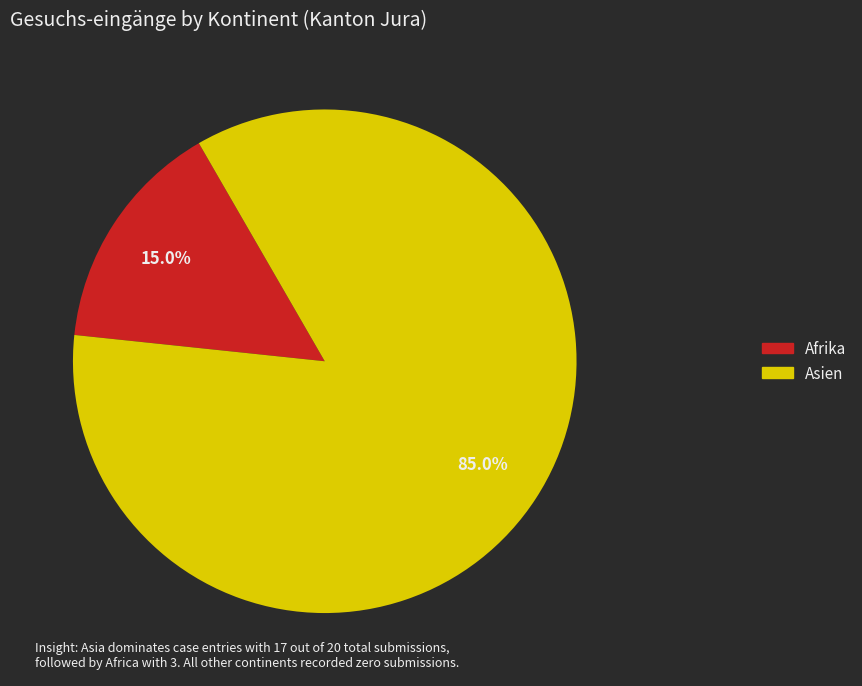

Does any single category account for the majority?

Yes